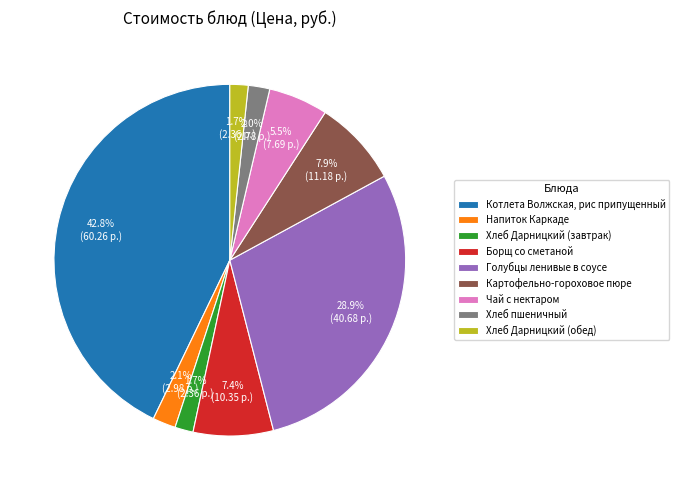

Which category has the biggest portion of the pie?

Котлета Волжская, рис припущенный